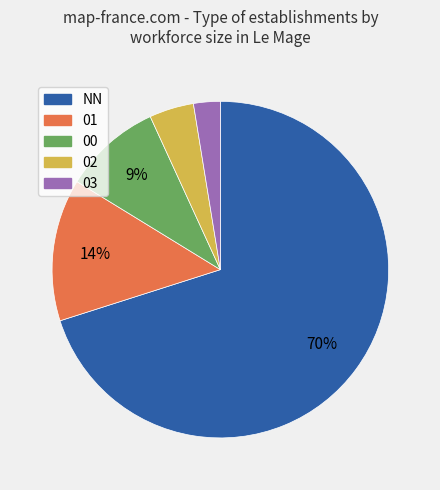

To the nearest percent, what is the combined percentage of 02 and NN?

74%